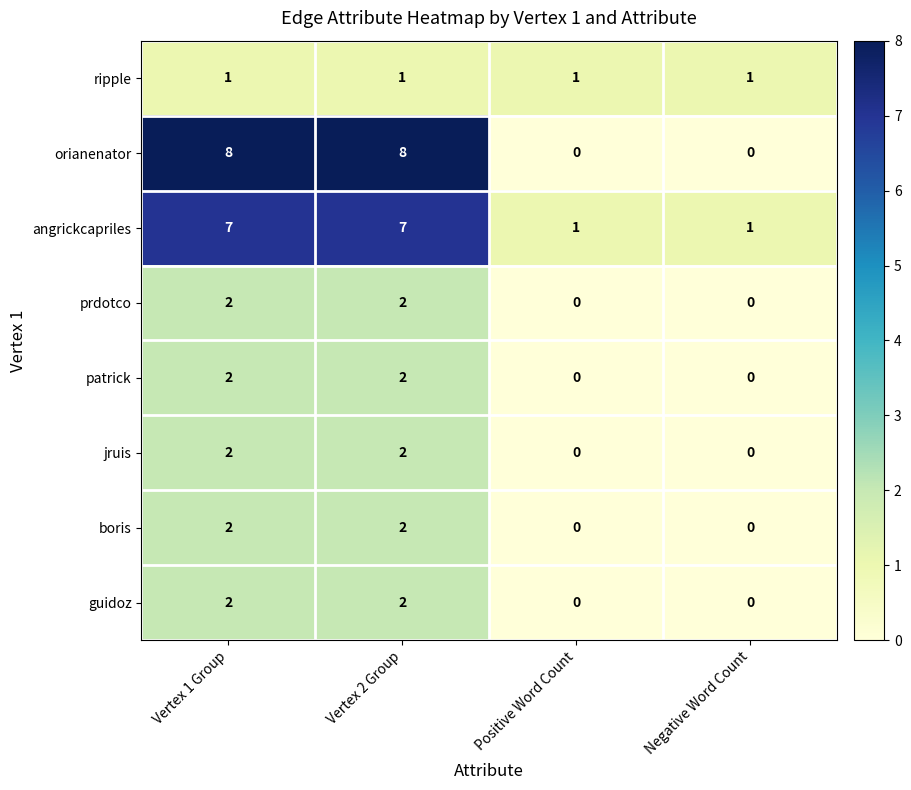

What is the total value across all series at Vertex 2 Group?

26